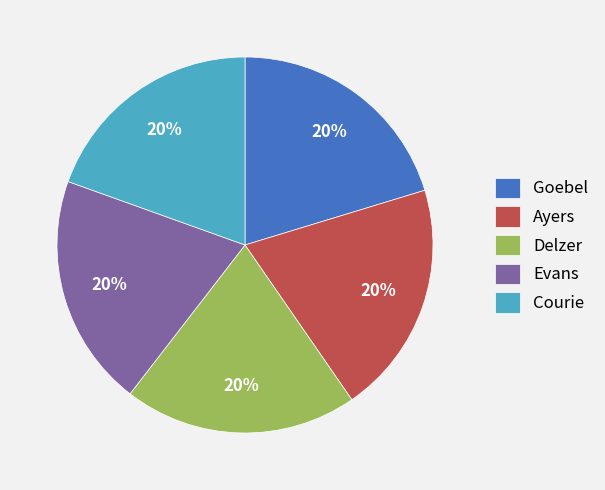

To the nearest percent, what is the average slice percentage?

20%